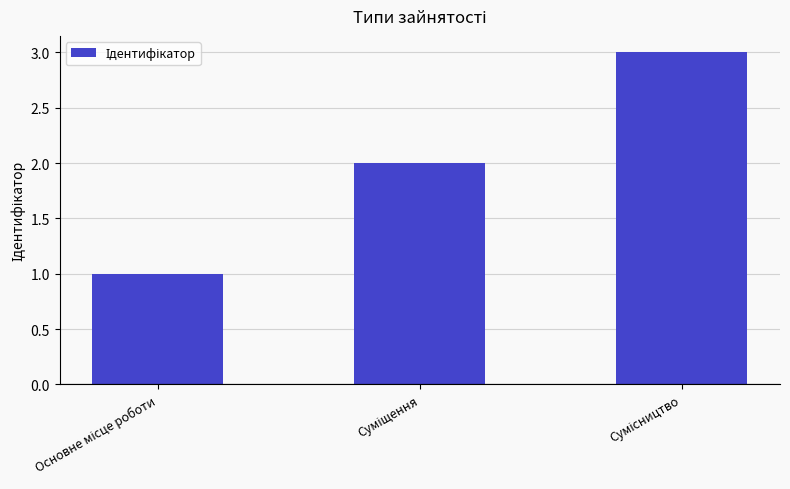

What is the minimum value shown in the chart?

1